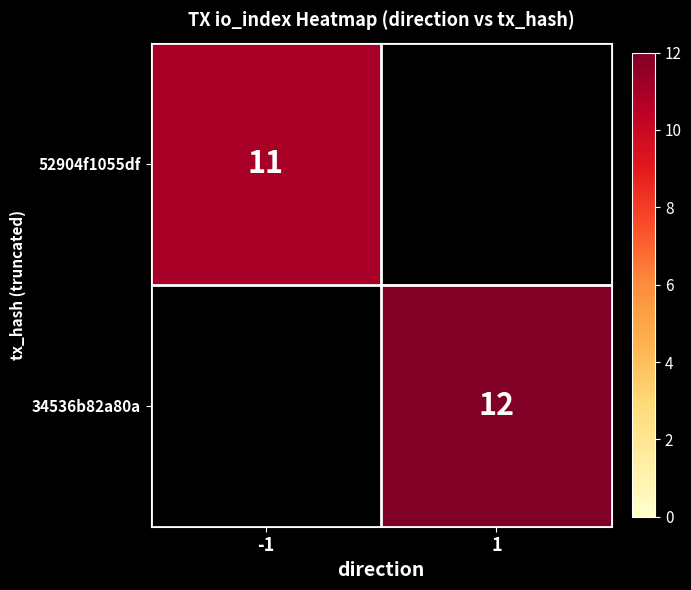

The value of 34536b82a80a at 1 is 20. True or false?

False